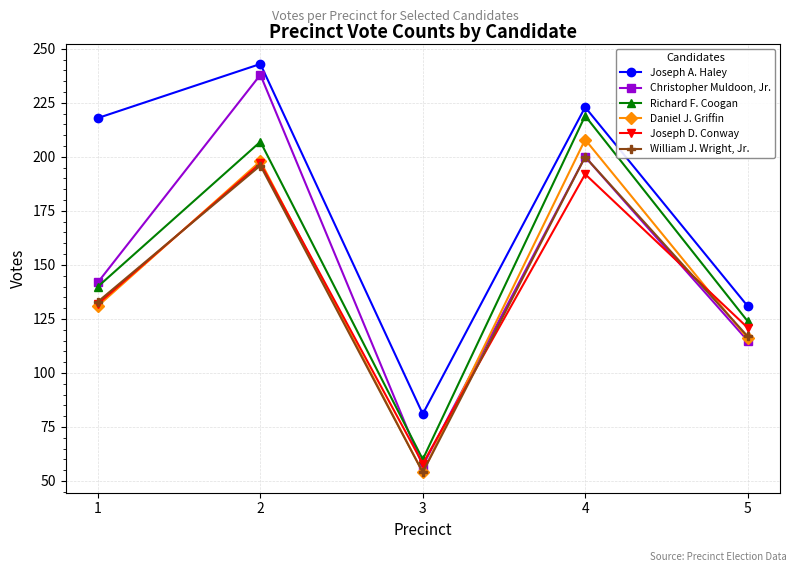

What is the difference between the second highest and second lowest values in the Richard F. Coogan series?

83